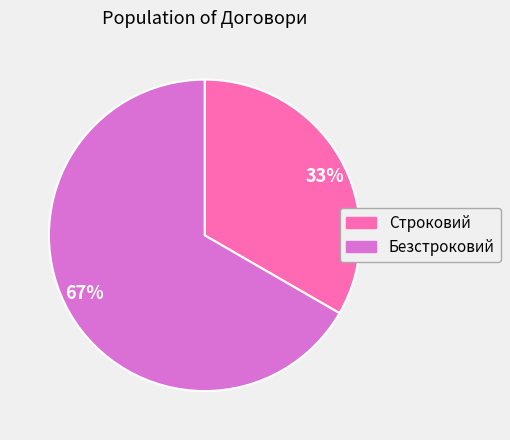

Rank the categories by value from highest to lowest.

Безстроковий, Строковий